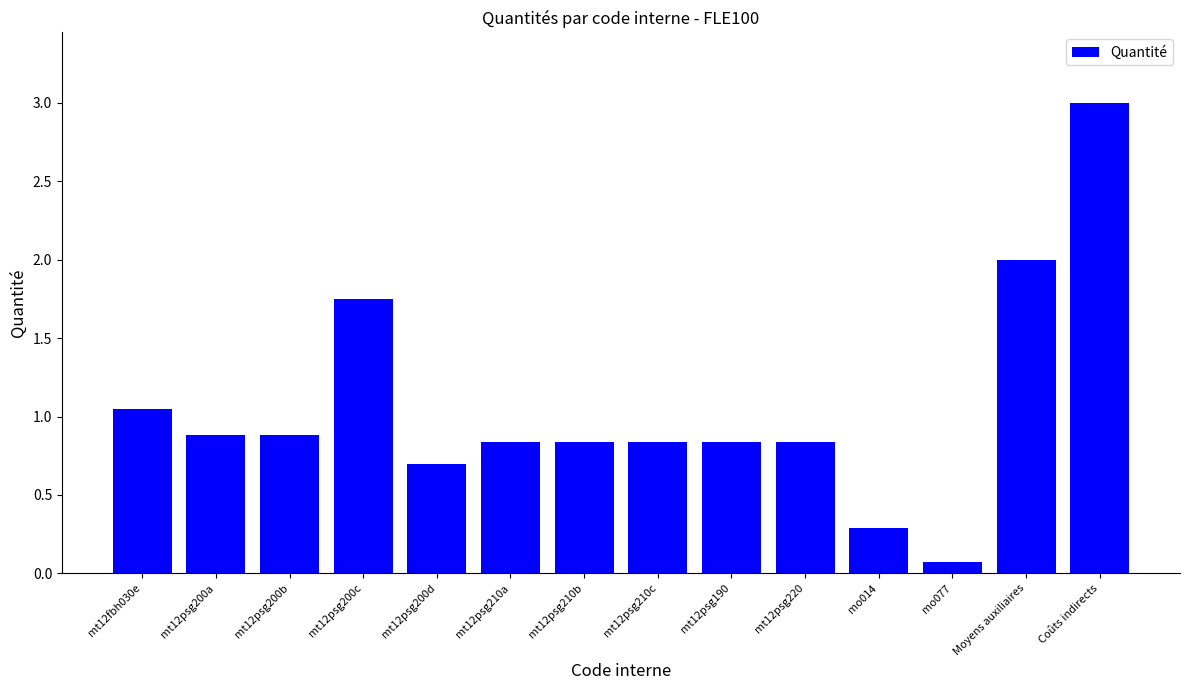

How many data points does each series have?

14